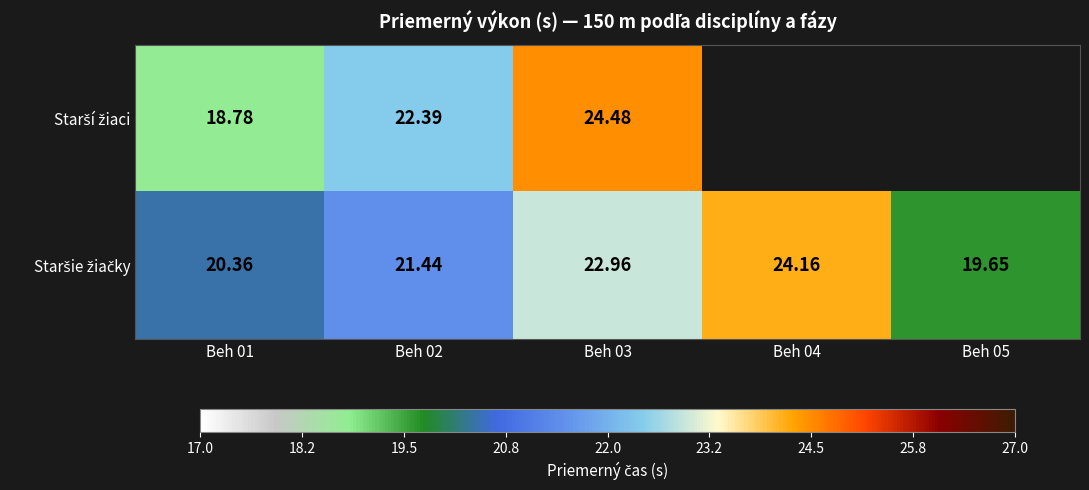

Where does the Staršie žiačky series first go above 21?

Beh 02